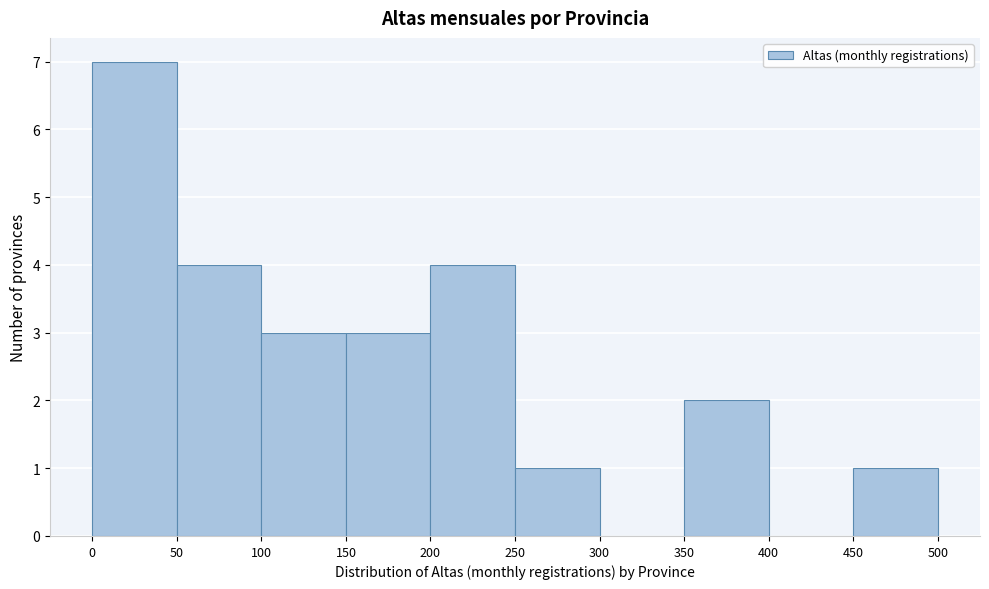

Reading left to right, list every bar in this chart as the range it spans on the x-axis followed by its height. The values are not printed on the chart, so give them approximately, as read against the axis.

0 to 50: 7
50 to 100: 4
100 to 150: 3
150 to 200: 3
200 to 250: 4
250 to 300: 1
300 to 350: 0
350 to 400: 2
400 to 450: 0
450 to 500: 1